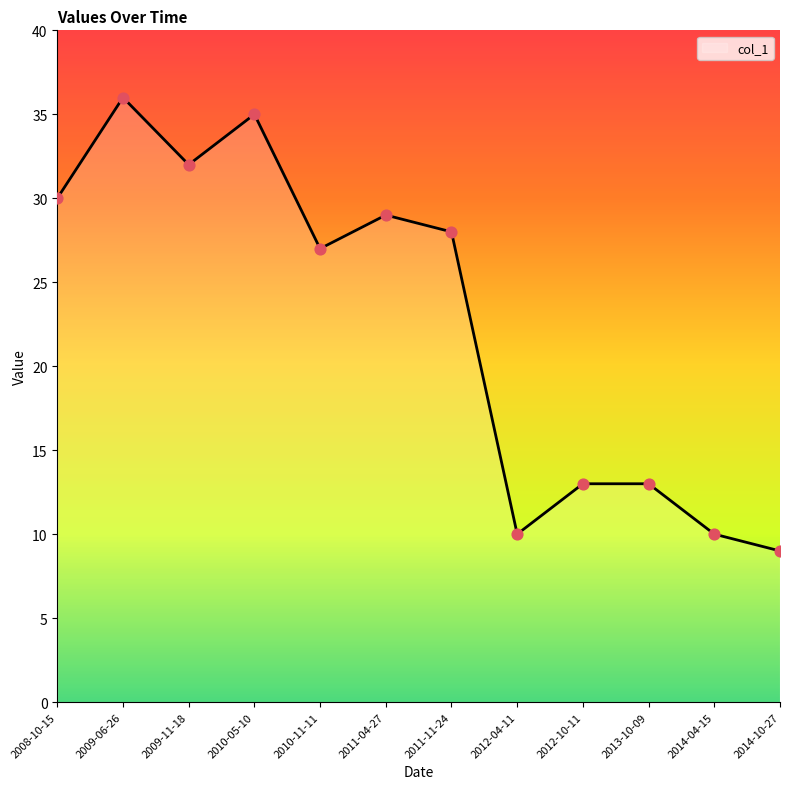

What is the change in value from 2014-04-15 to 2014-10-27?

-1